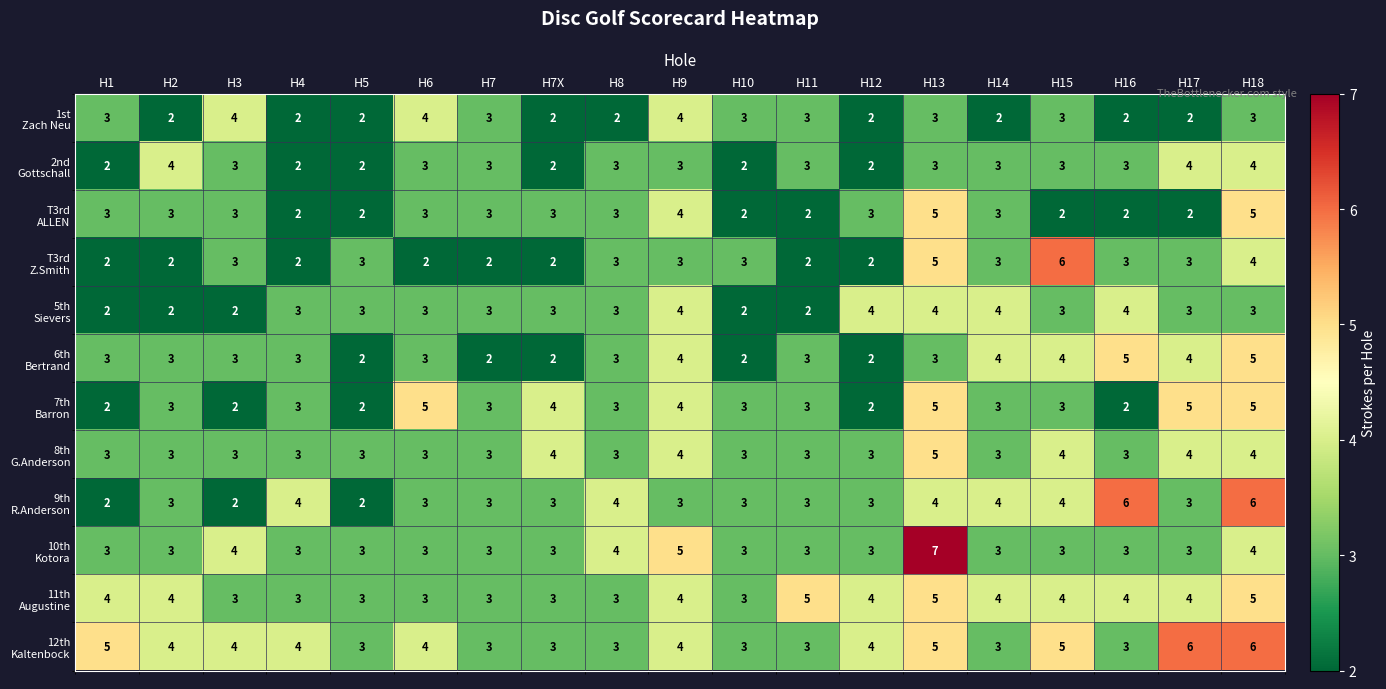

What is the total value across all series at H7X?

34